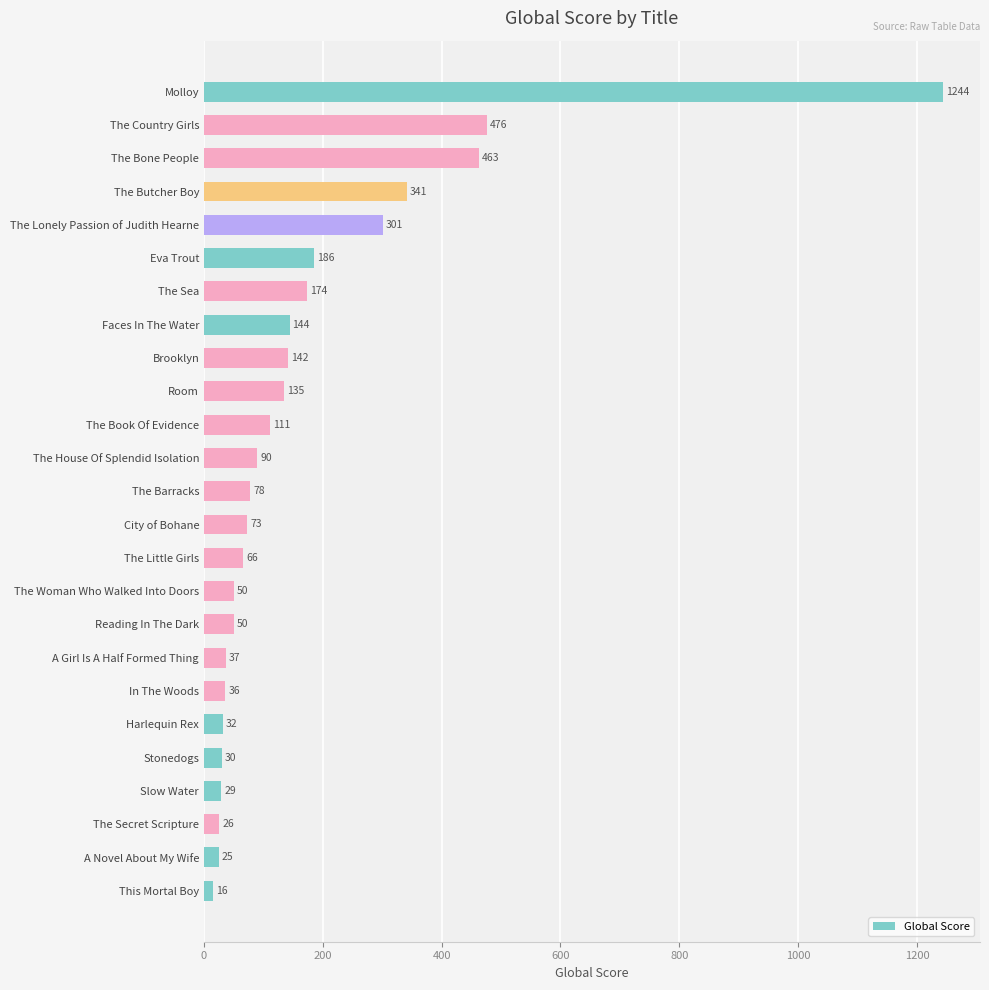

Which has a higher value, Harlequin Rex or Stonedogs?

Harlequin Rex